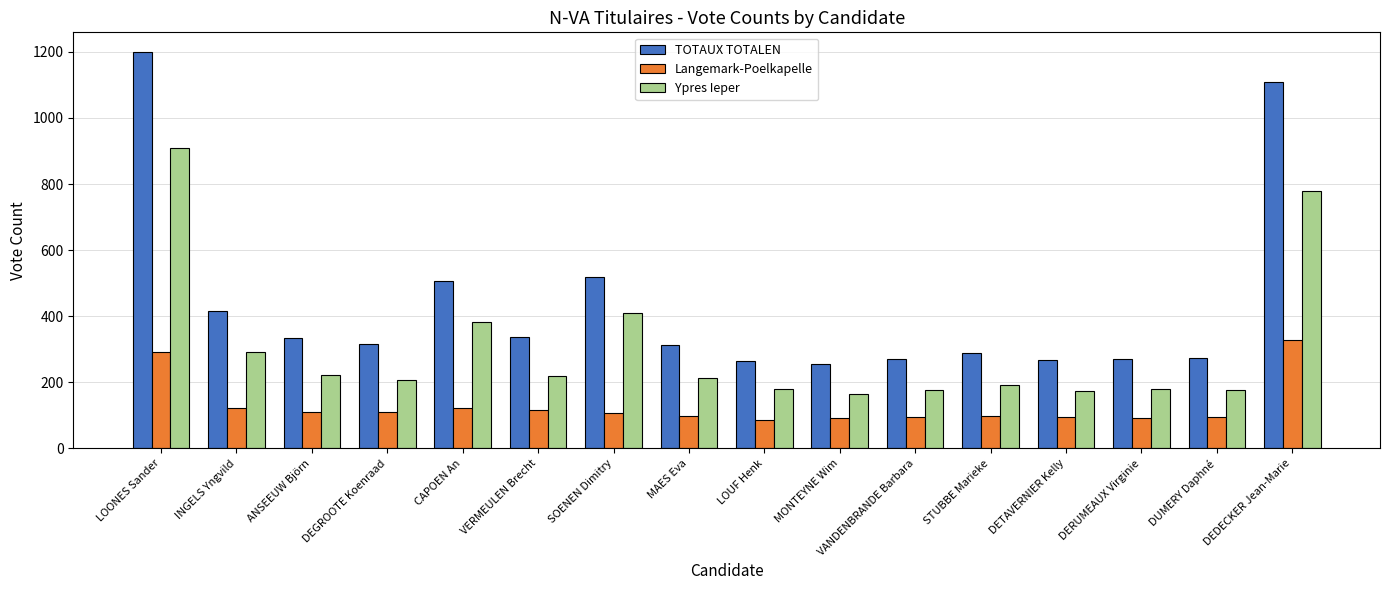

Is the value of TOTAUX TOTALEN at LOONES Sander greater than the value of Ypres Ieper at LOUF Henk?

Yes